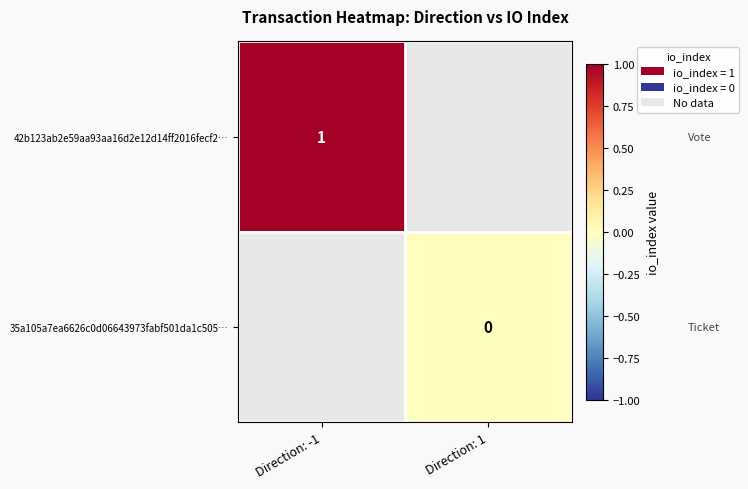

The value of 42b123ab2e59aa93aa16d2e12d14ff2016fecf2… at Direction: -1 is 1.6. True or false?

False